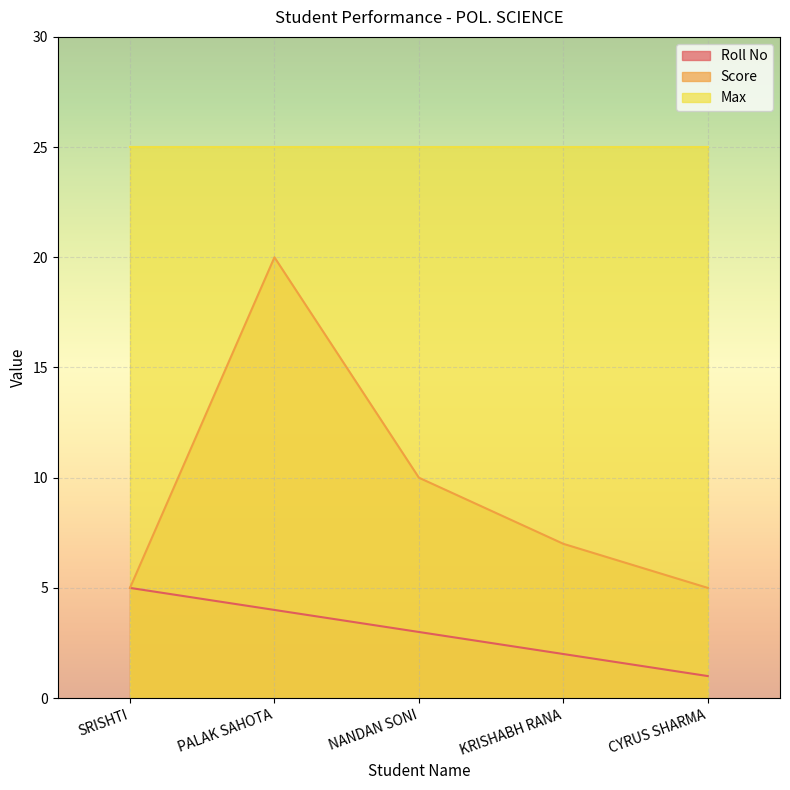

What is the spread (max minus min) of values at CYRUS SHARMA?

24